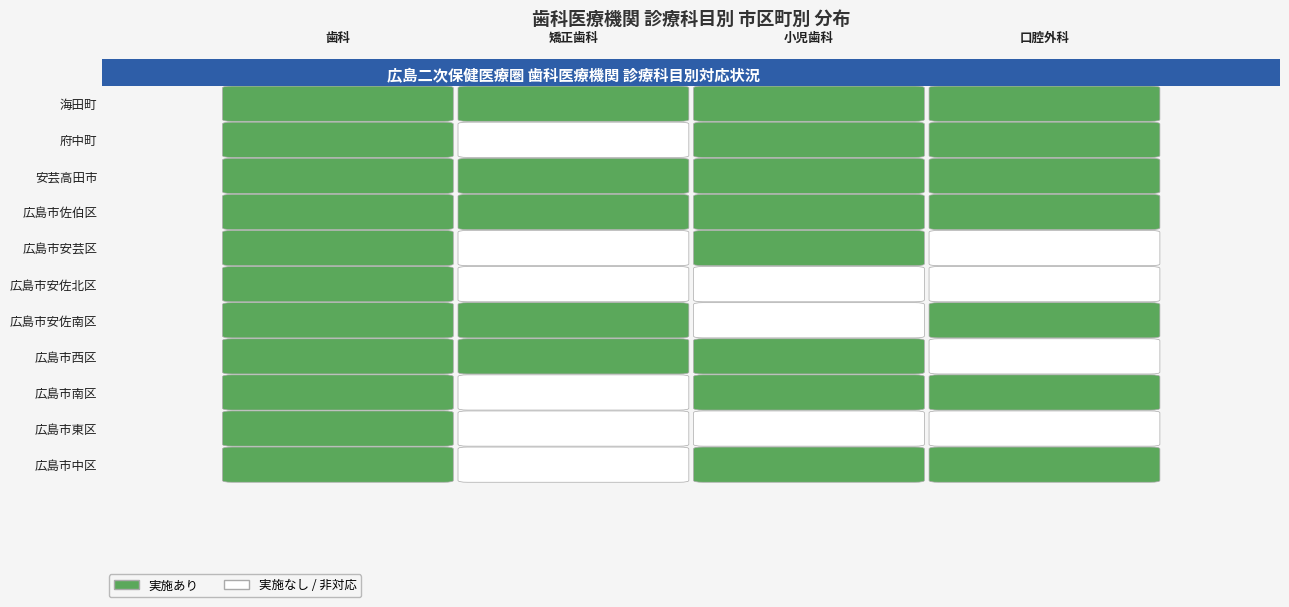

What is the sum of the 小児歯科 values at 海田町 and 安芸高田市?

2